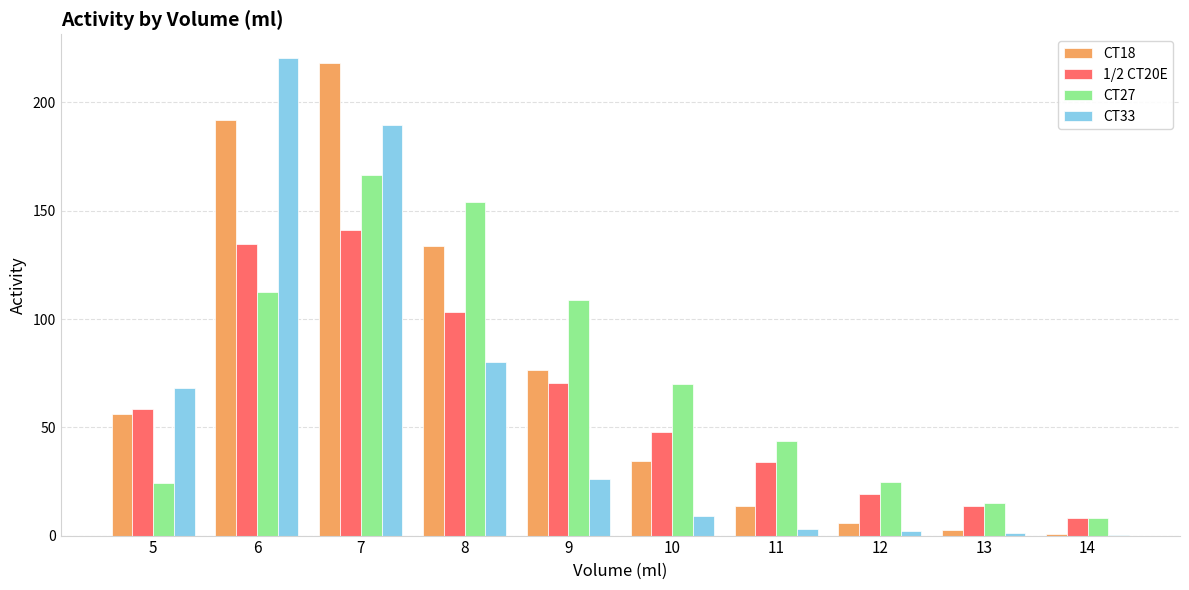

True or false: CT33 has a value of 68.0 at 5.

True